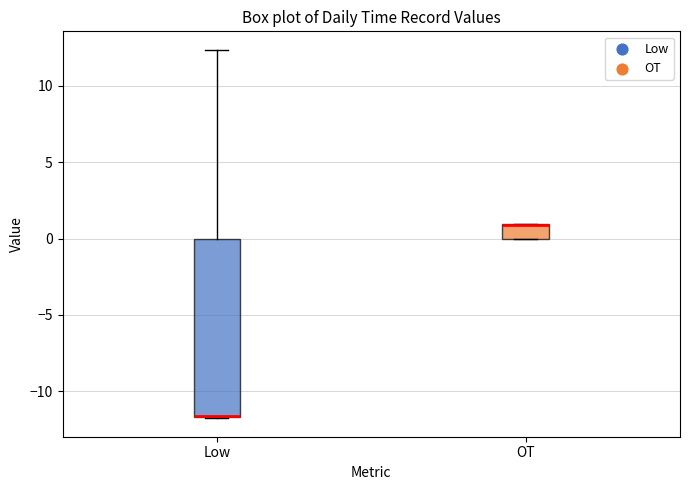

Reading left to right, transcribe this box plot: for each box, give where its median line is, the range the box spans, and where its two whiskers end, as read against the y-axis. The values are not printed on the chart, so give them approximately, as read against the axis.

Low: median -11.5 (drawn on the box's lower edge), box -11.5 to 0.0, whiskers -12.0 to 12.5
OT: median 1.0 (drawn on the box's upper edge), box 0.0 to 1.0, whiskers 0.0 to 1.0